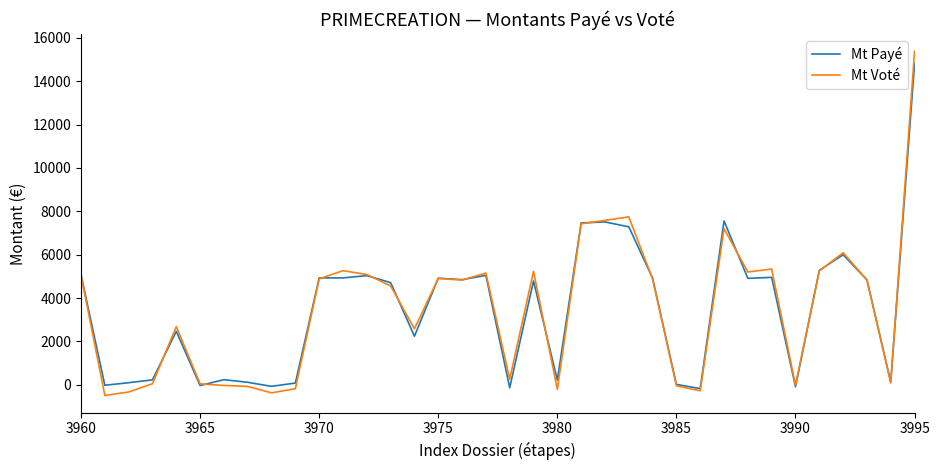

What is the greatest value displayed?

15384.5